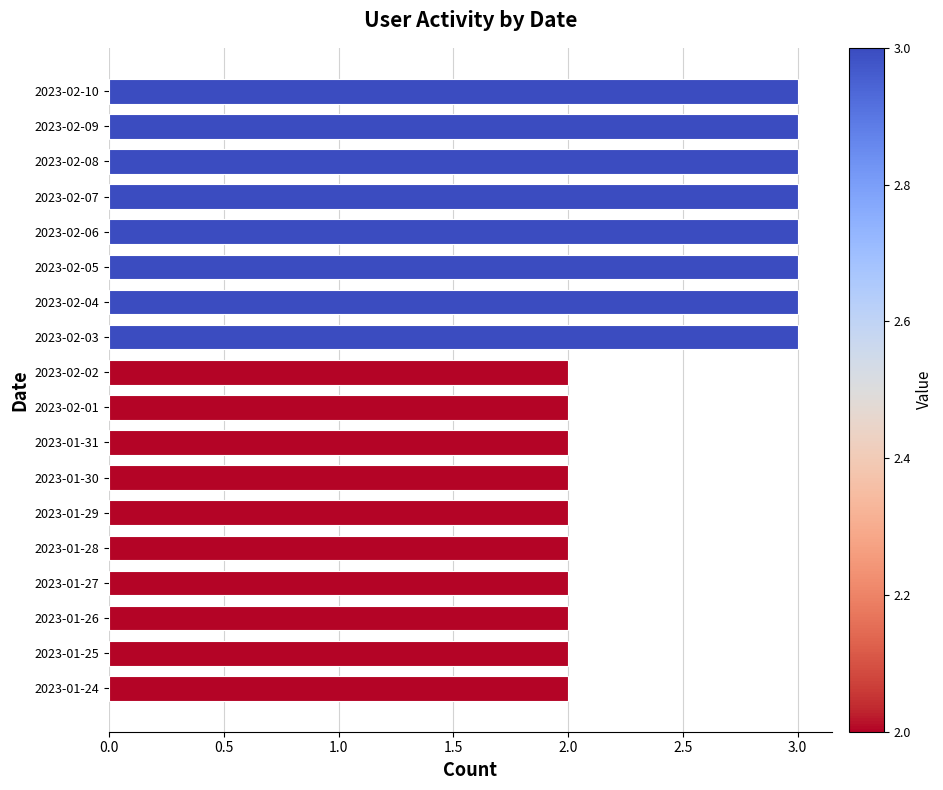

Is it true that the value at 2023-02-10 is 3?

True